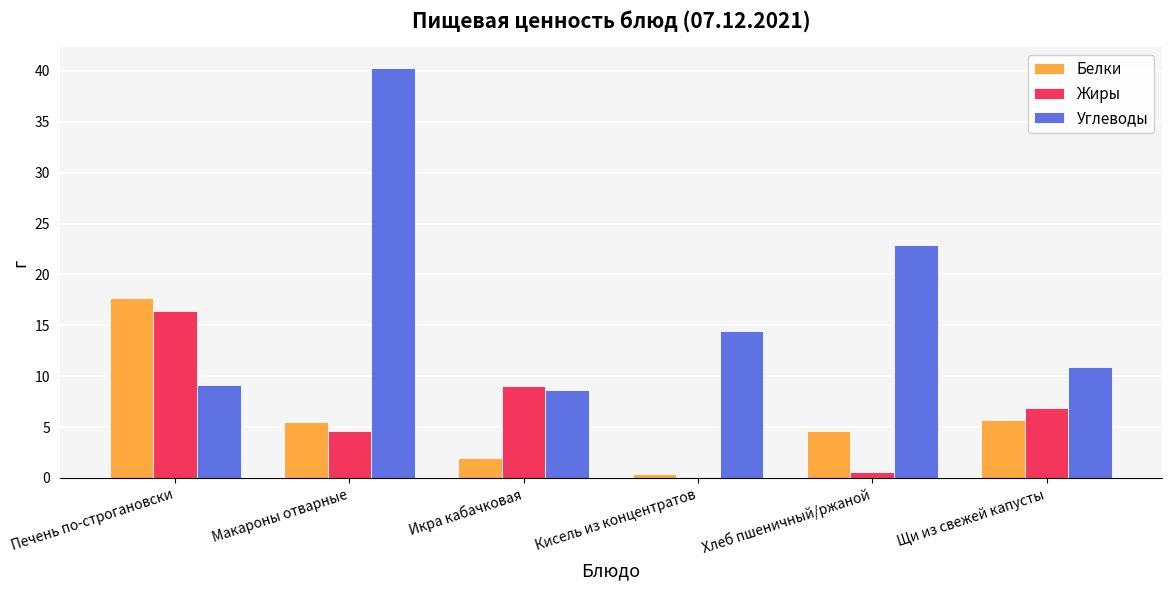

What is the sum of all Жиры values?

37.6